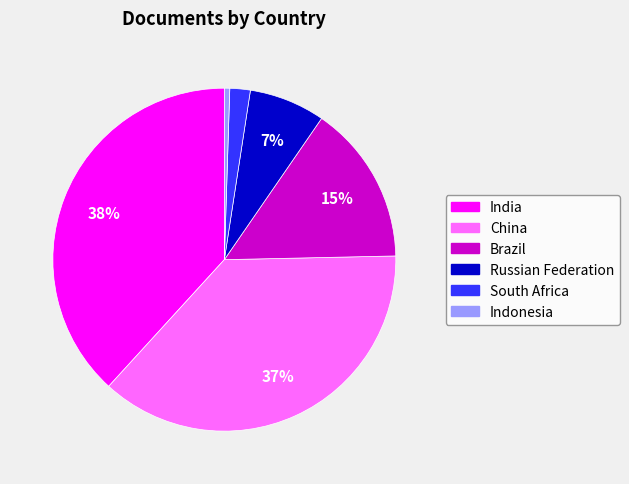

Which category has the smallest portion of the pie?

Indonesia